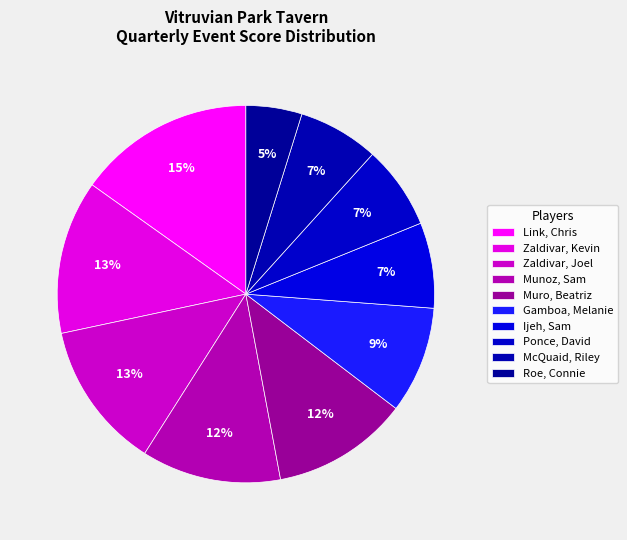

What is the ratio of the value at Link, Chris to the value at Gamboa, Melanie?

1.7